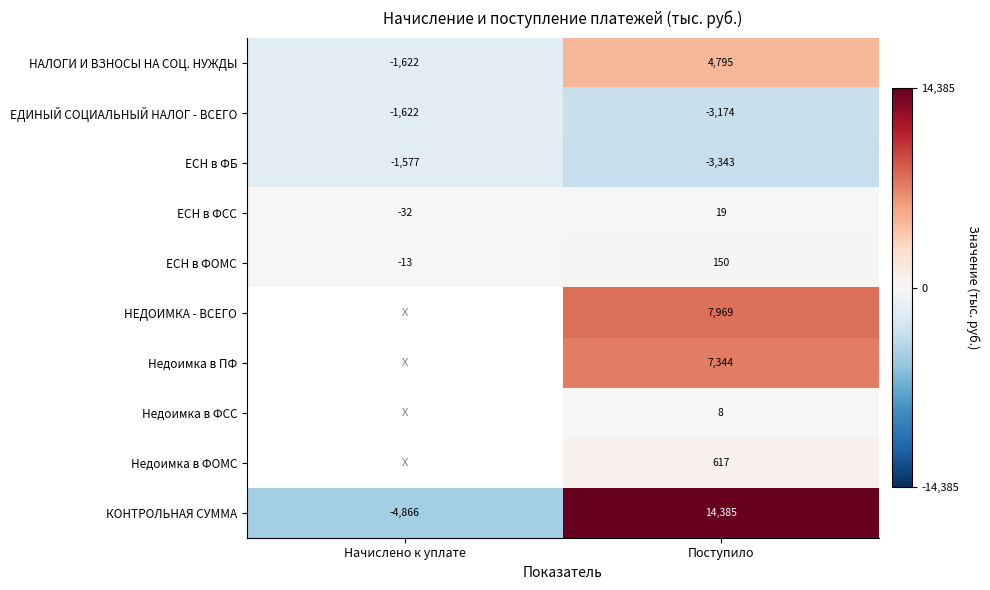

The value of КОНТРОЛЬНАЯ СУММА at Поступило is 23245.4. True or false?

False